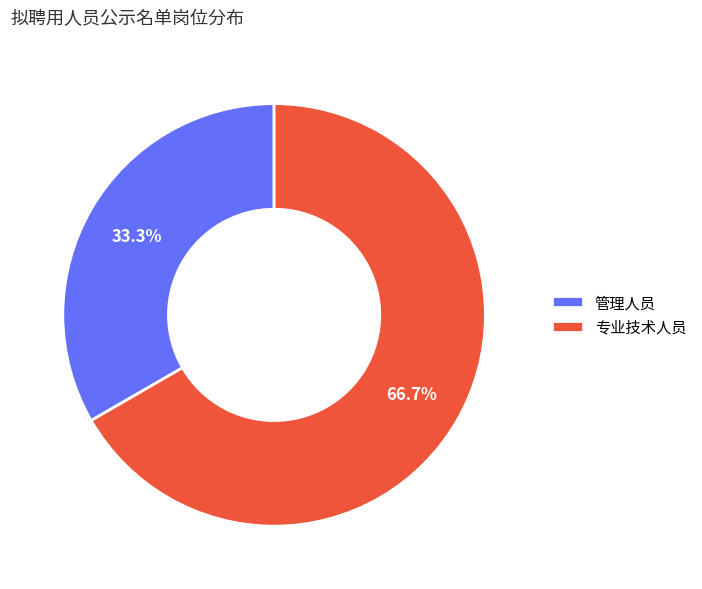

Is it true that 管理人员 is 33% of the pie?

True